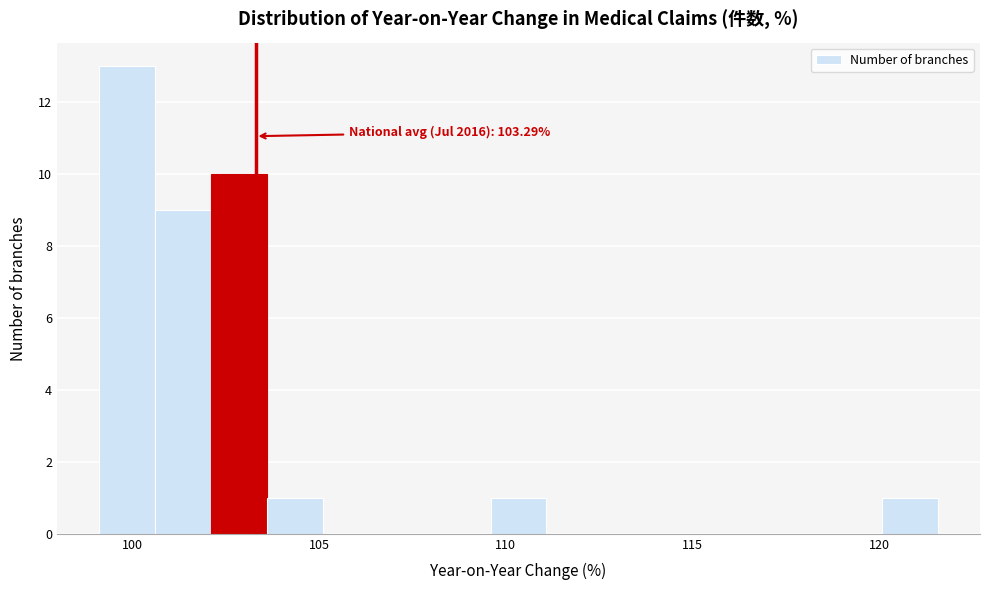

Read against the x-axis, roughly where is the centre of the tallest bar?

100.0